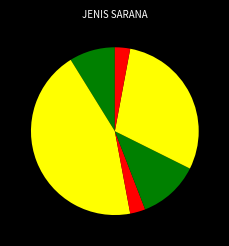

What is the largest slice in the pie chart?

PUSKESMAS PEMBANTU